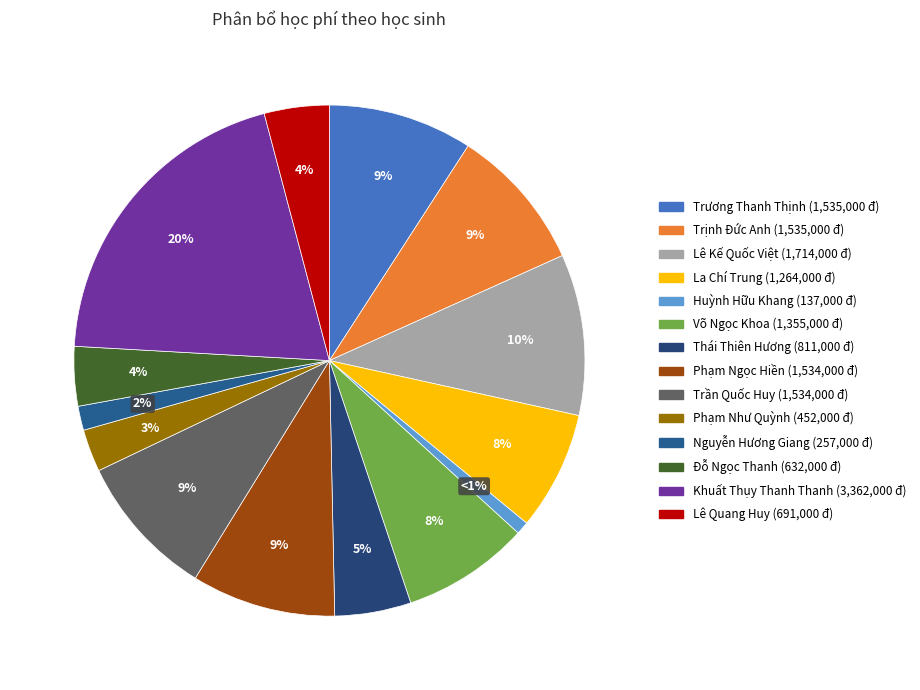

To the nearest percent, what is the difference between the Phạm Như Quỳnh and Võ Ngọc Khoa slice percentages?

5%